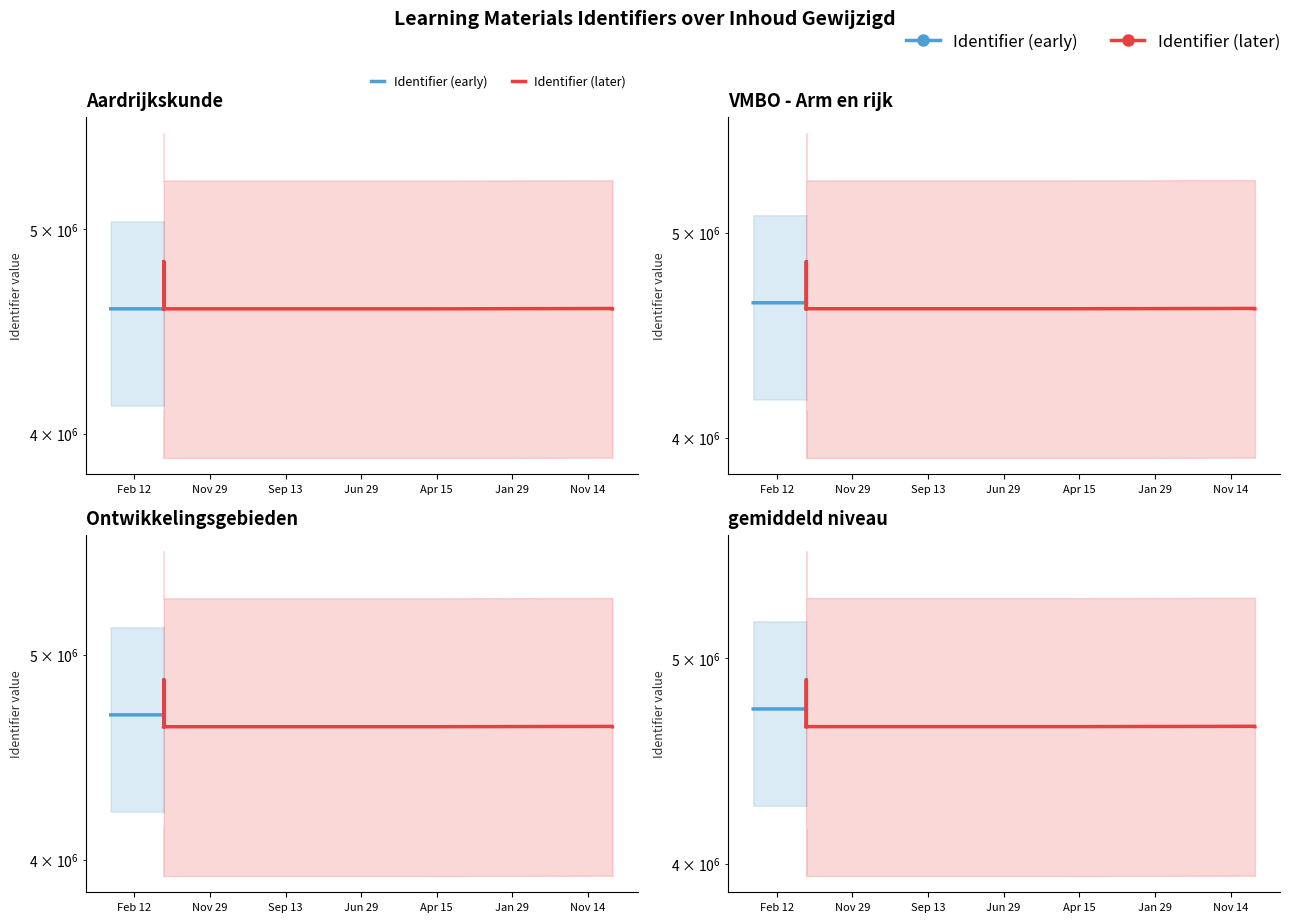

True or false: Identifier (later) and Identifier (early) intersect in this chart.

True